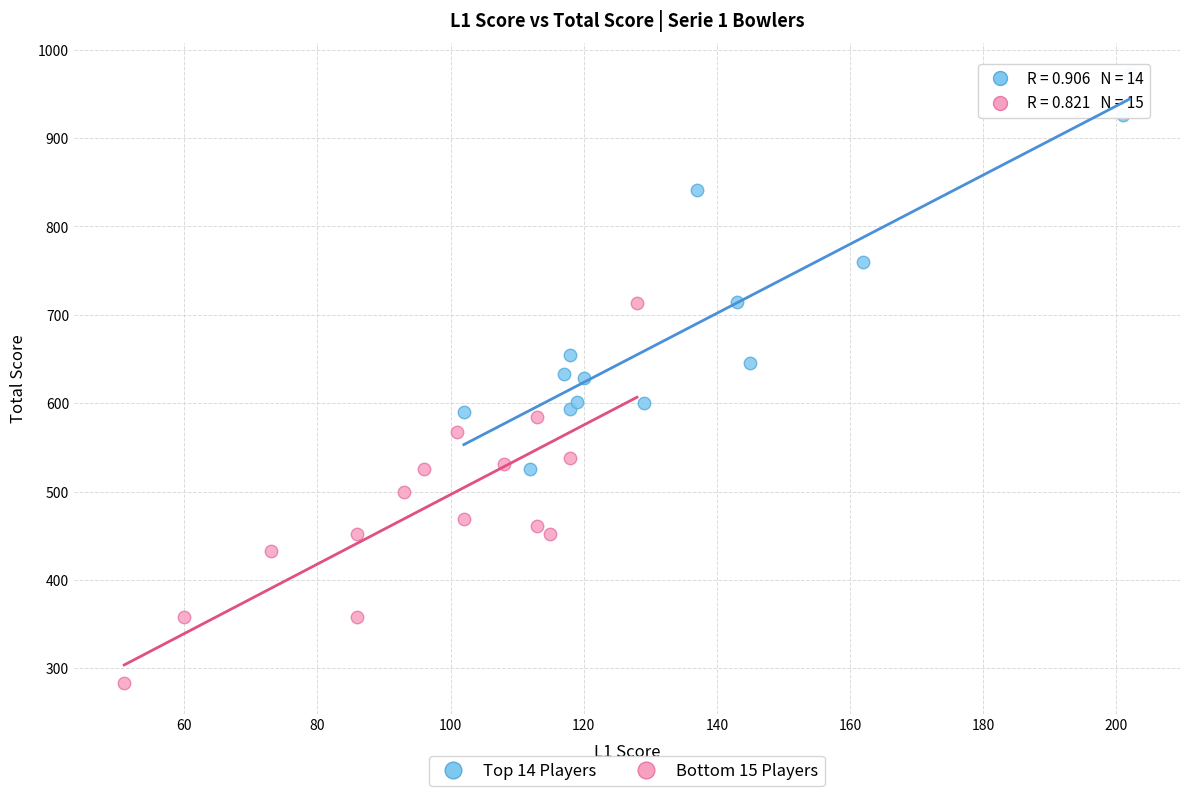

Which series reaches the maximum Y coordinate?

Top 14 Players